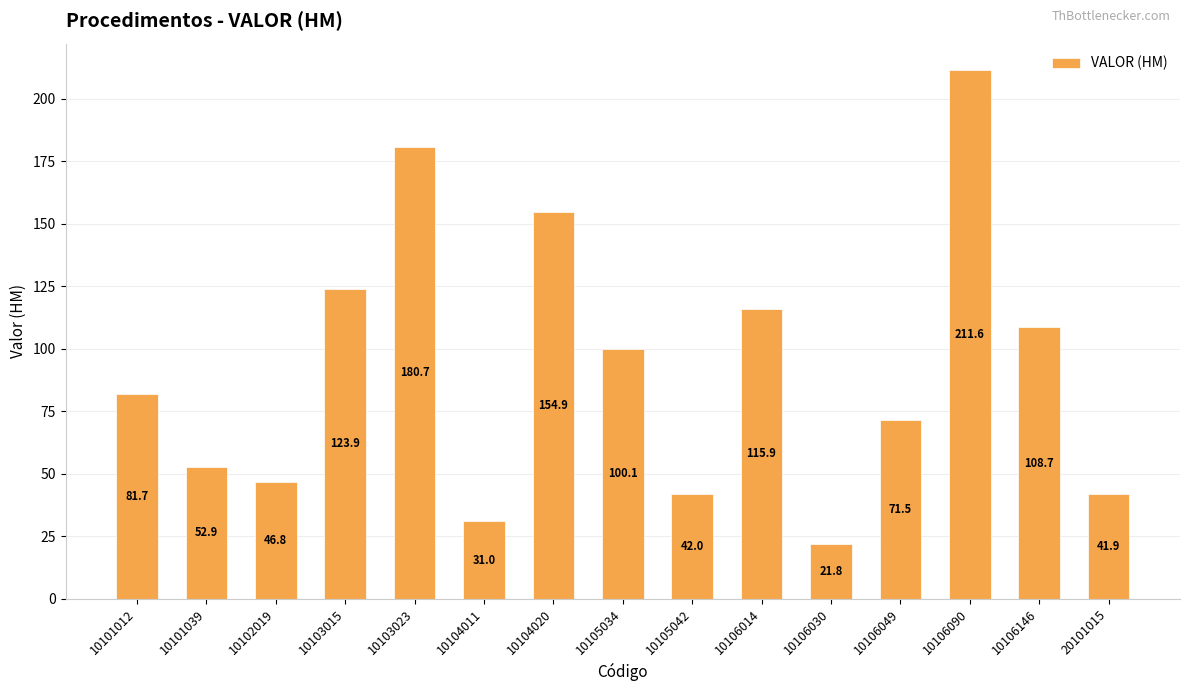

What is the difference between the values at 10104011 and 10102019?

15.8